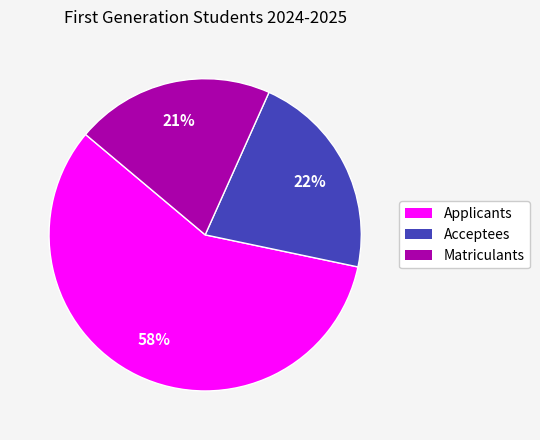

How many segments does this pie chart have?

3